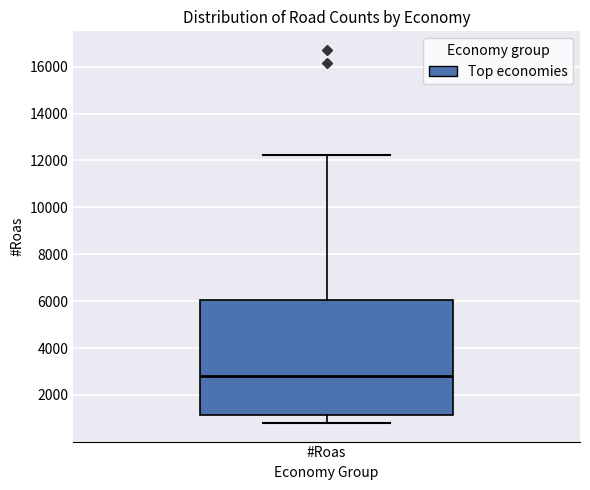

Transcribe this box plot: give where the median line is, the range the box spans, and where the two whiskers end, as read against the y-axis. The values are not printed on the chart, so give them approximately, as read against the axis.

median 2800, box 1200 to 6000, whiskers 800 to 12200